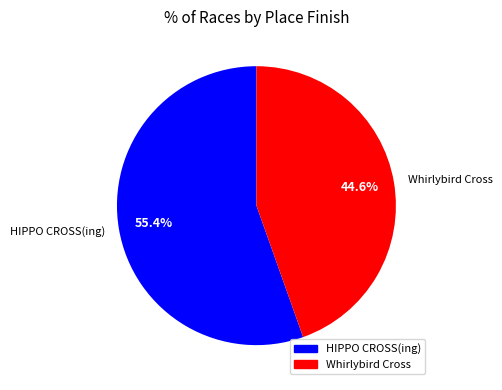

Rank the categories by value from lowest to highest.

Whirlybird Cross, HIPPO CROSS(ing)